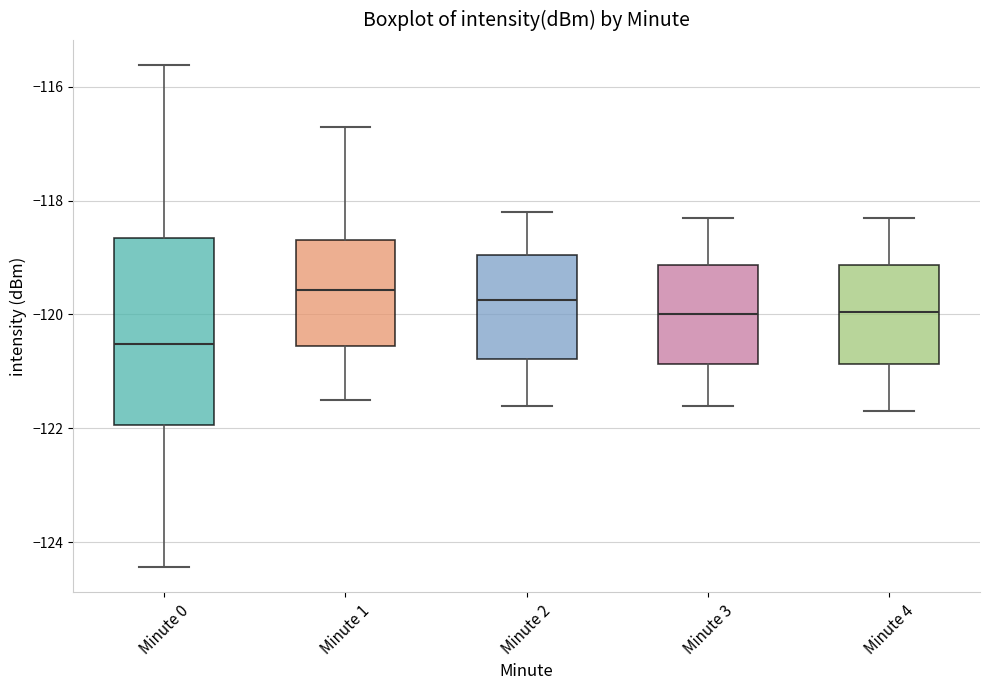

Which box's median line is the lowest?

Minute 0